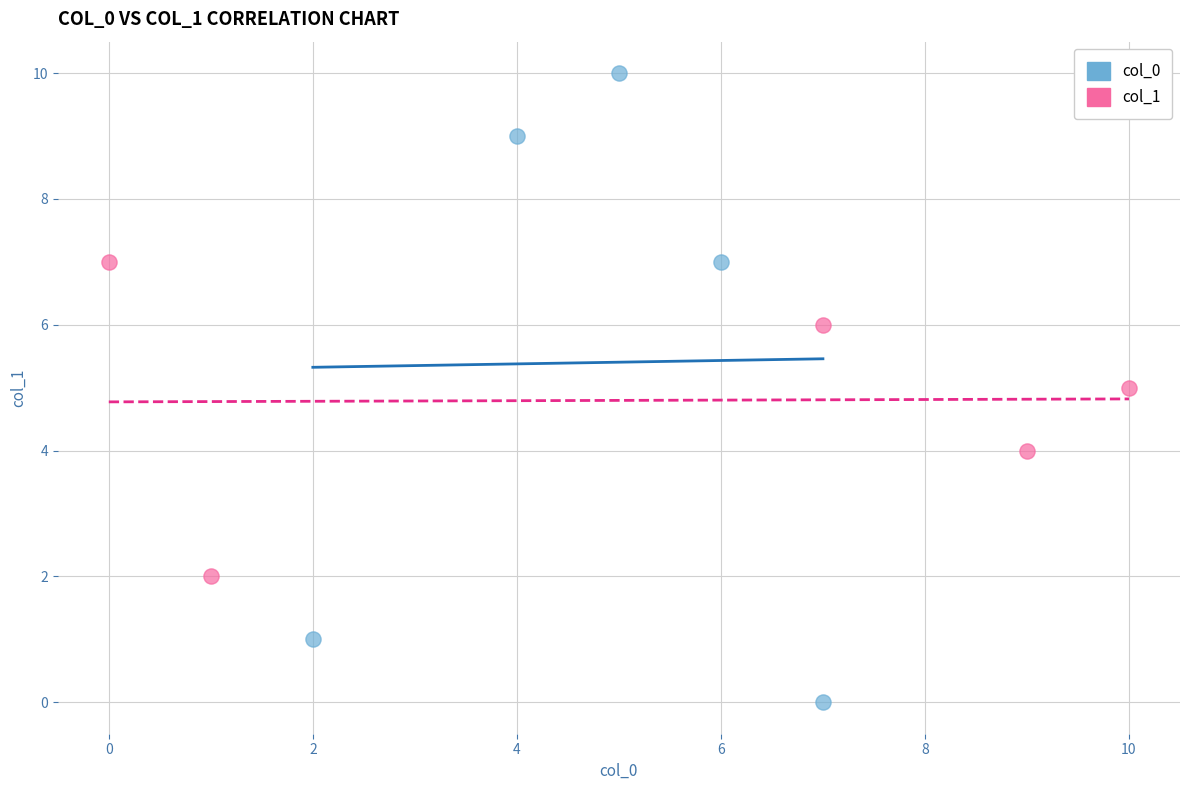

Which series has the widest spread of Y values?

col_0